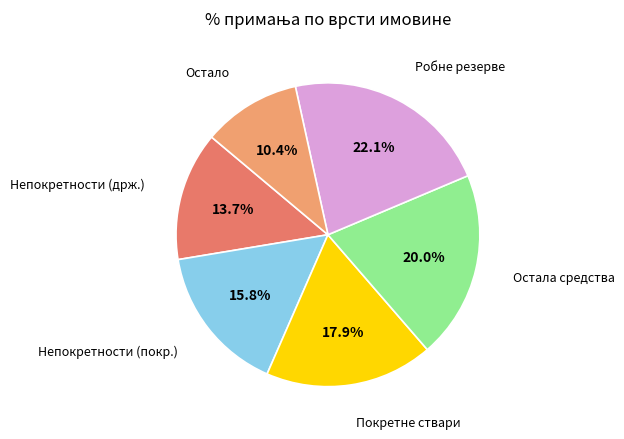

Is there a majority slice in this chart?

No